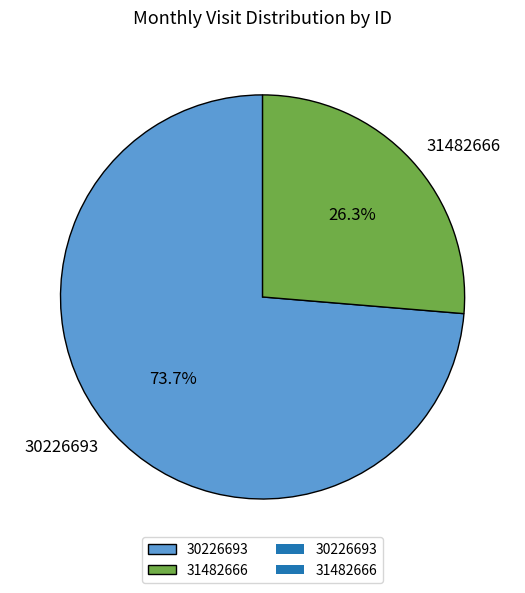

What portion of the pie excludes 31482666?

73.7%